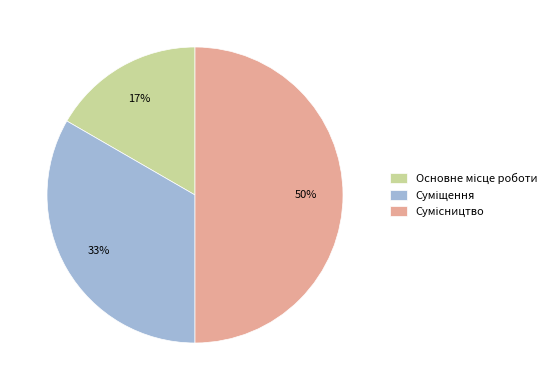

To the nearest percent, what is the average slice percentage?

33%